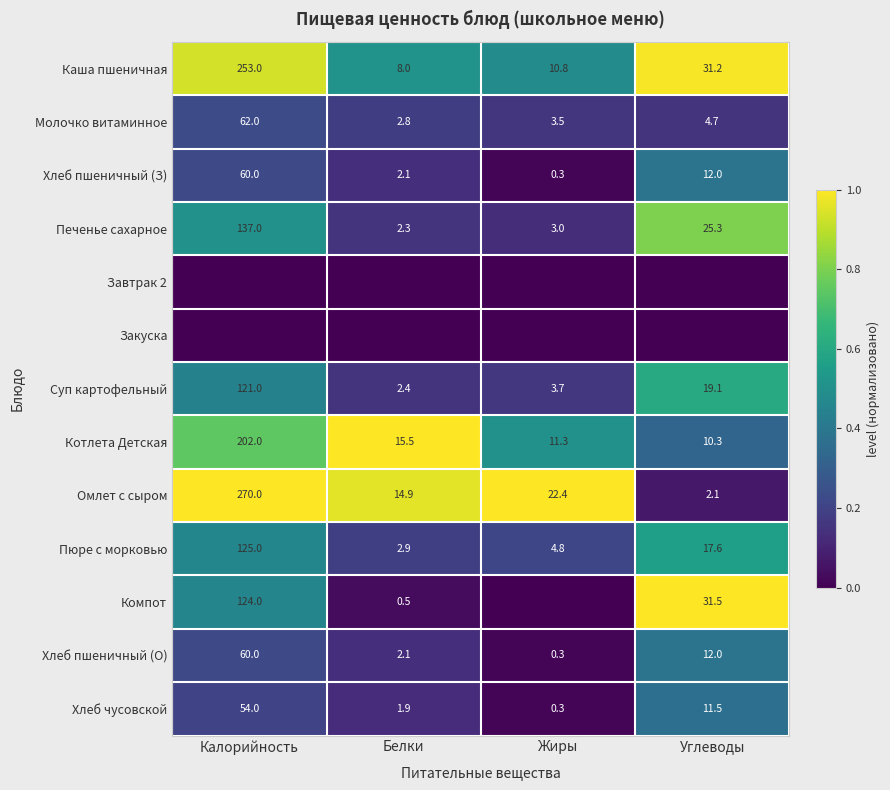

Is the value of Суп картофельный at Белки greater than the value of Хлеб пшеничный (О) at Углеводы?

No